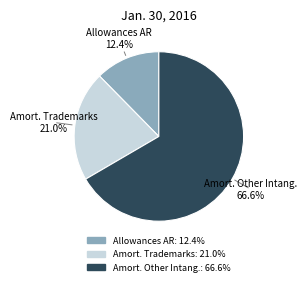

Does any single category account for the majority?

Yes